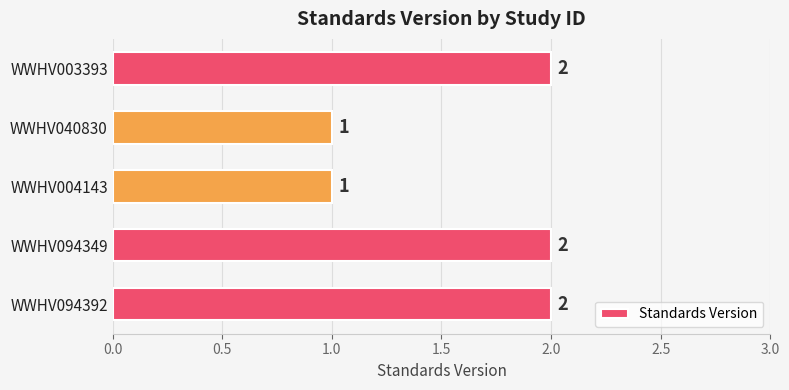

How many values are between 1 and 2?

5